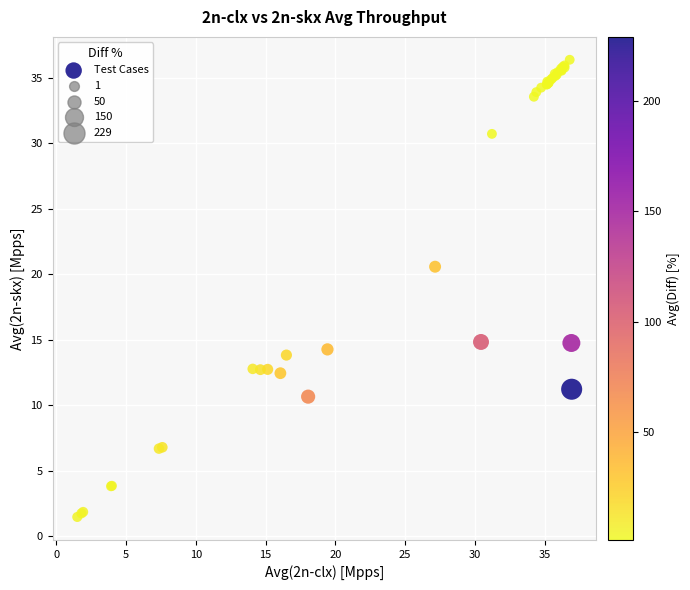

What Y value in the scatter plot is closest to 18?

20.6